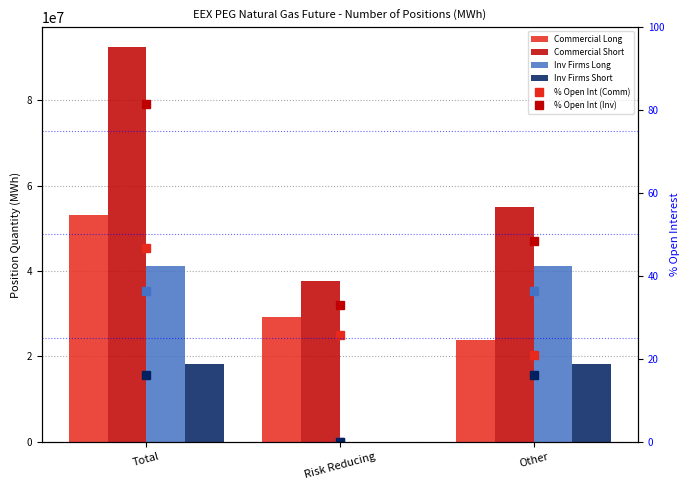

What position from the right is Other?

1